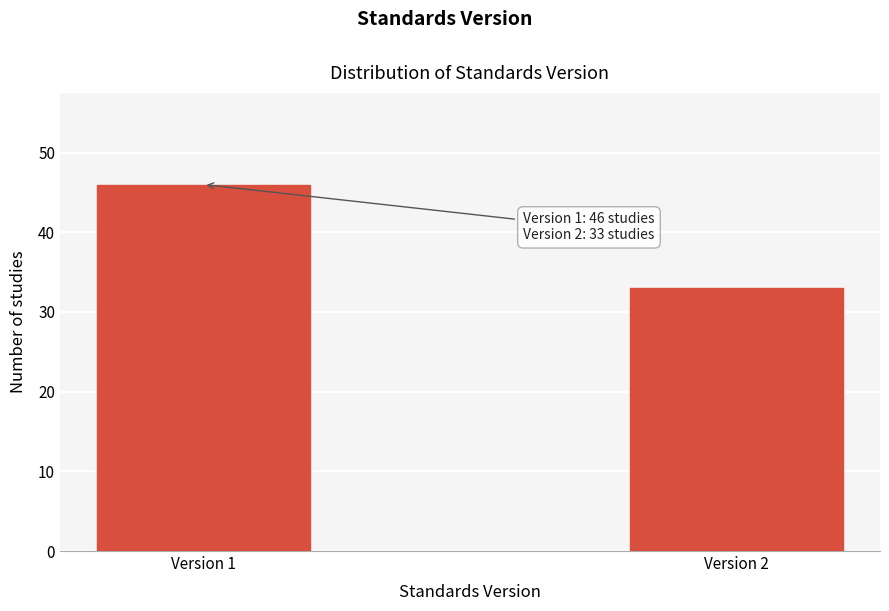

Reading right to left, transcribe all the data shown in this chart.

33	46